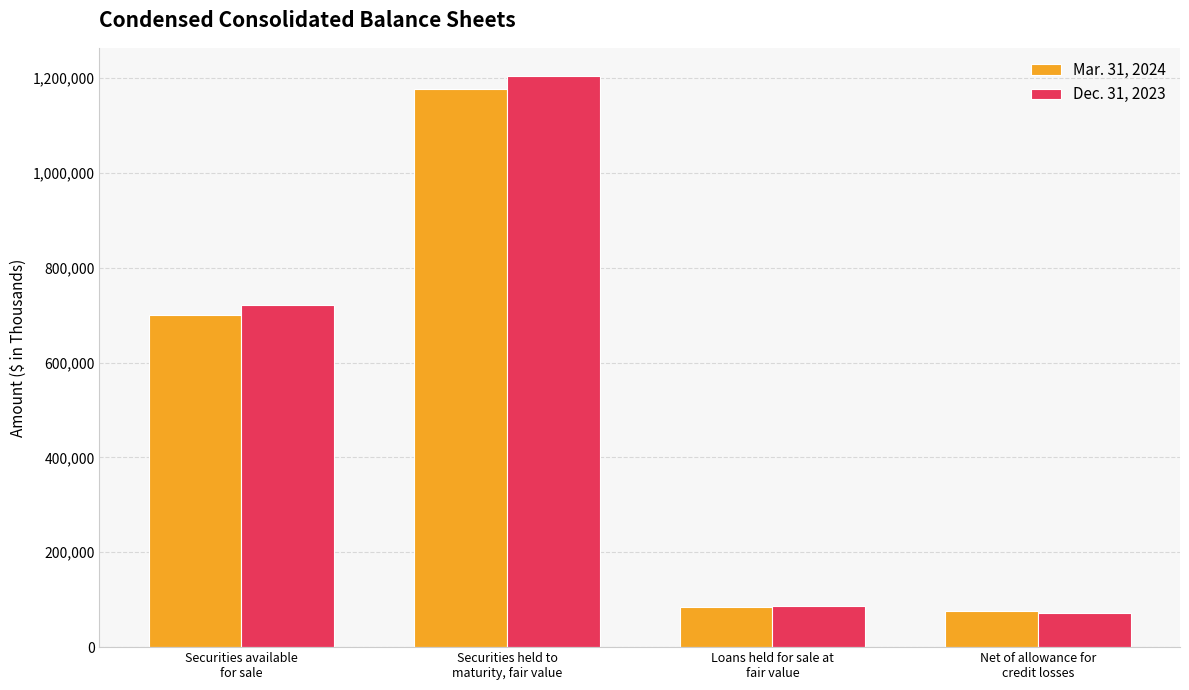

The value of Dec. 31, 2023 at Securities held to
maturity, fair value is 766118. True or false?

False